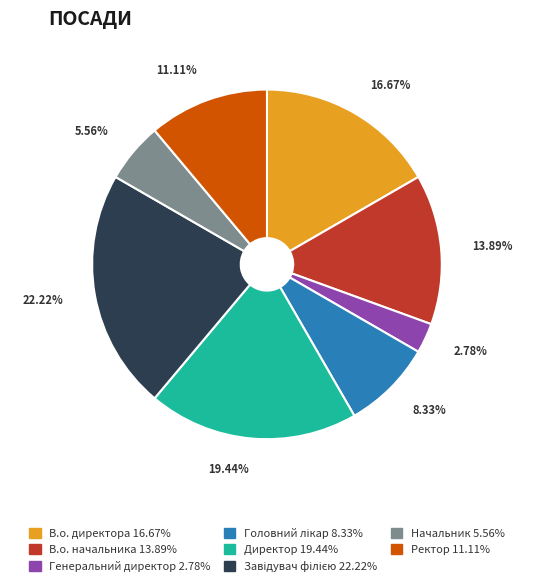

Which category has the smallest portion of the pie?

Генеральний директор